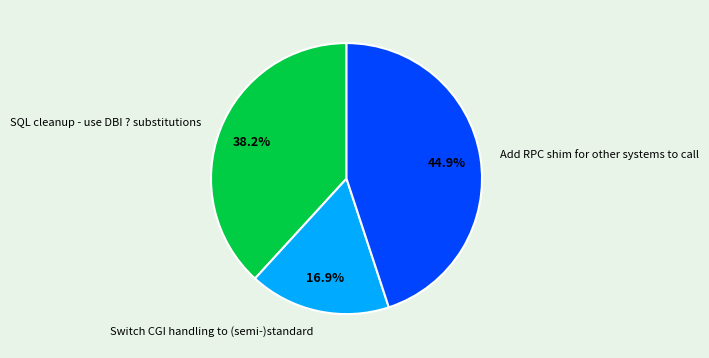

To the nearest percent, what is the average slice percentage?

33%